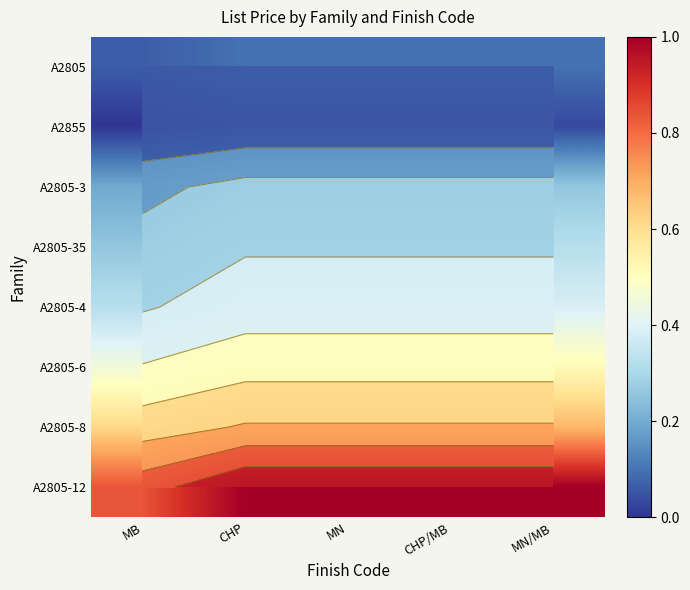

What is the maximum value for A2805-8?

0.7